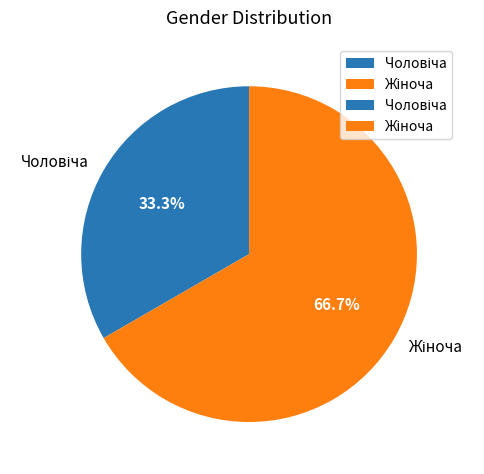

Is it true that Чоловіча is 33% of the pie?

True